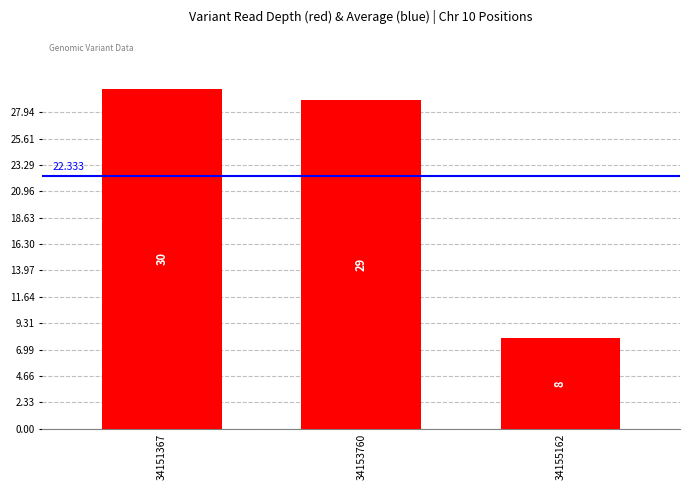

Reading right to left, extract all data points from this chart.

34155162=8	34153760=29	34151367=30